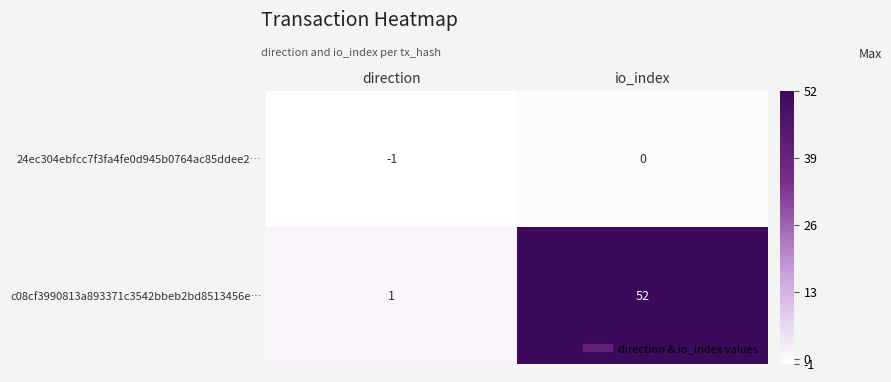

What is the difference between the highest and lowest values at io_index?

52